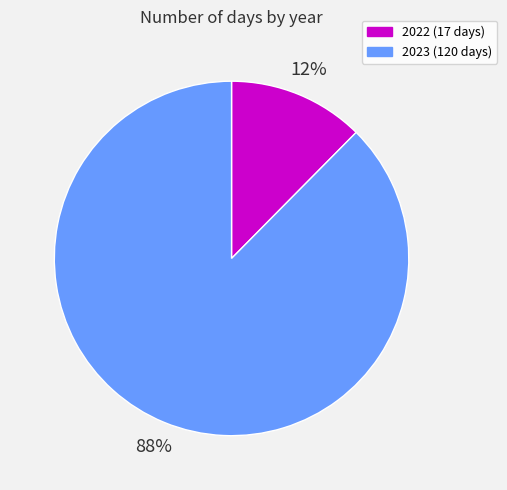

To the nearest percent, what is the combined percentage of 2022 and 2023?

100%